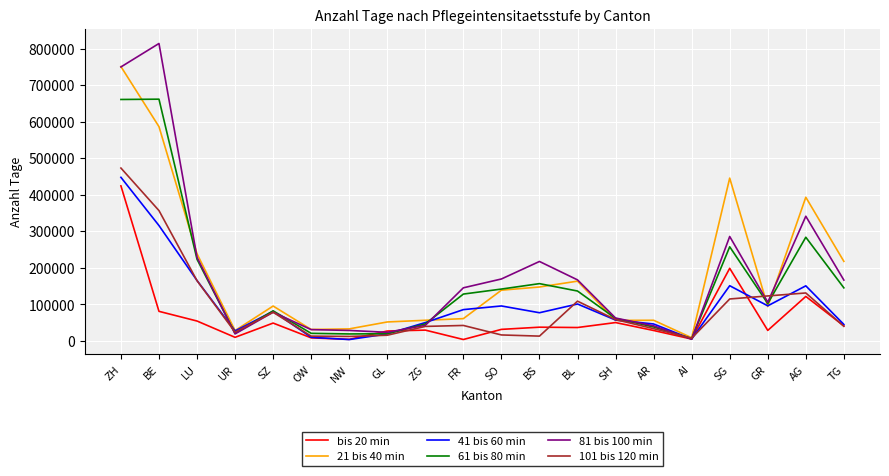

True or false: bis 20 min has a value of 8625 at OW.

True